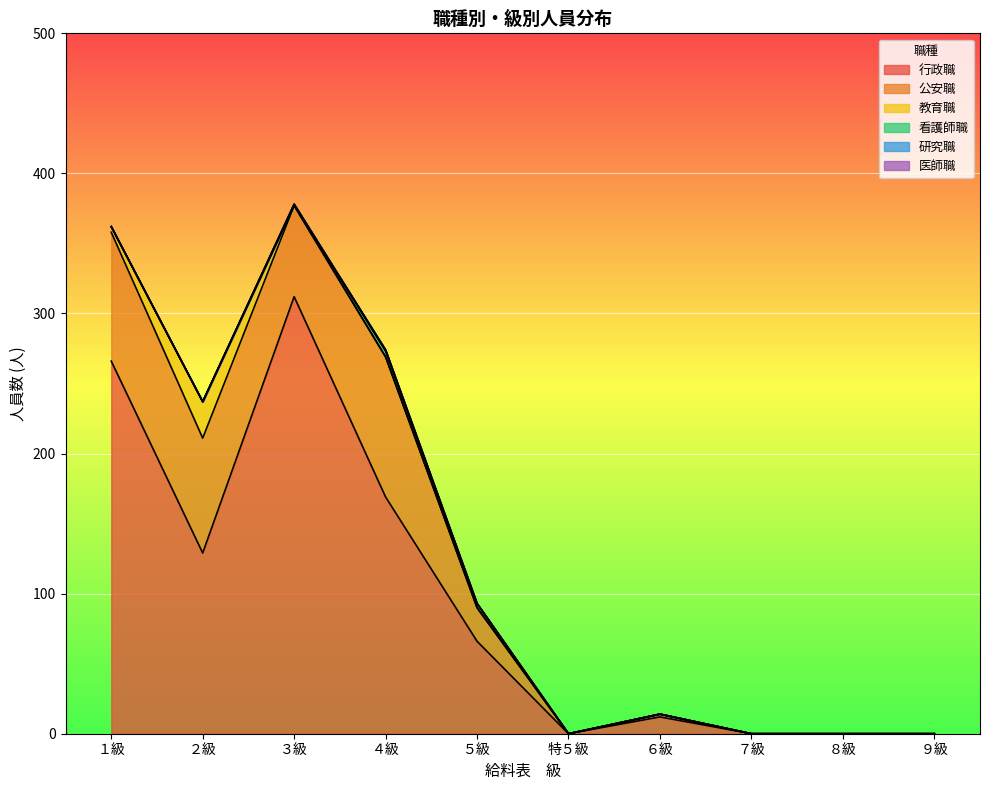

What is the greatest value displayed?

312